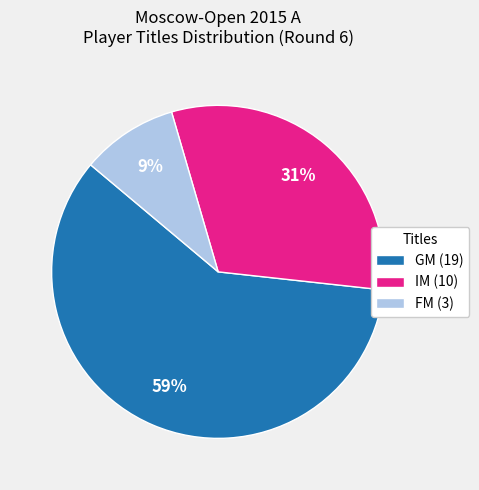

Which slice is the smallest?

FM